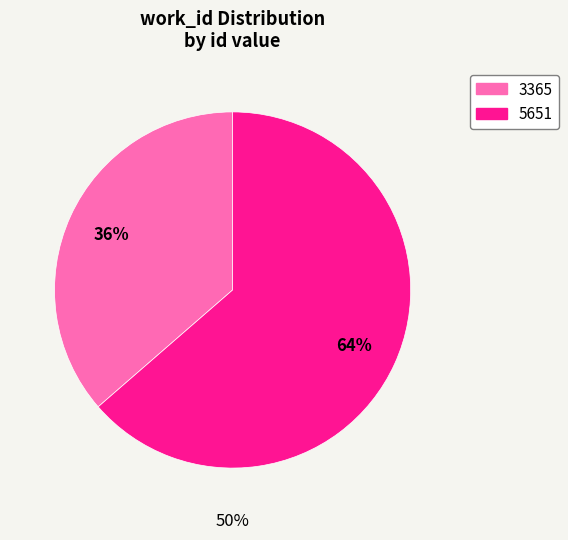

The 3365 slice represents 36% of the pie. True or false?

True